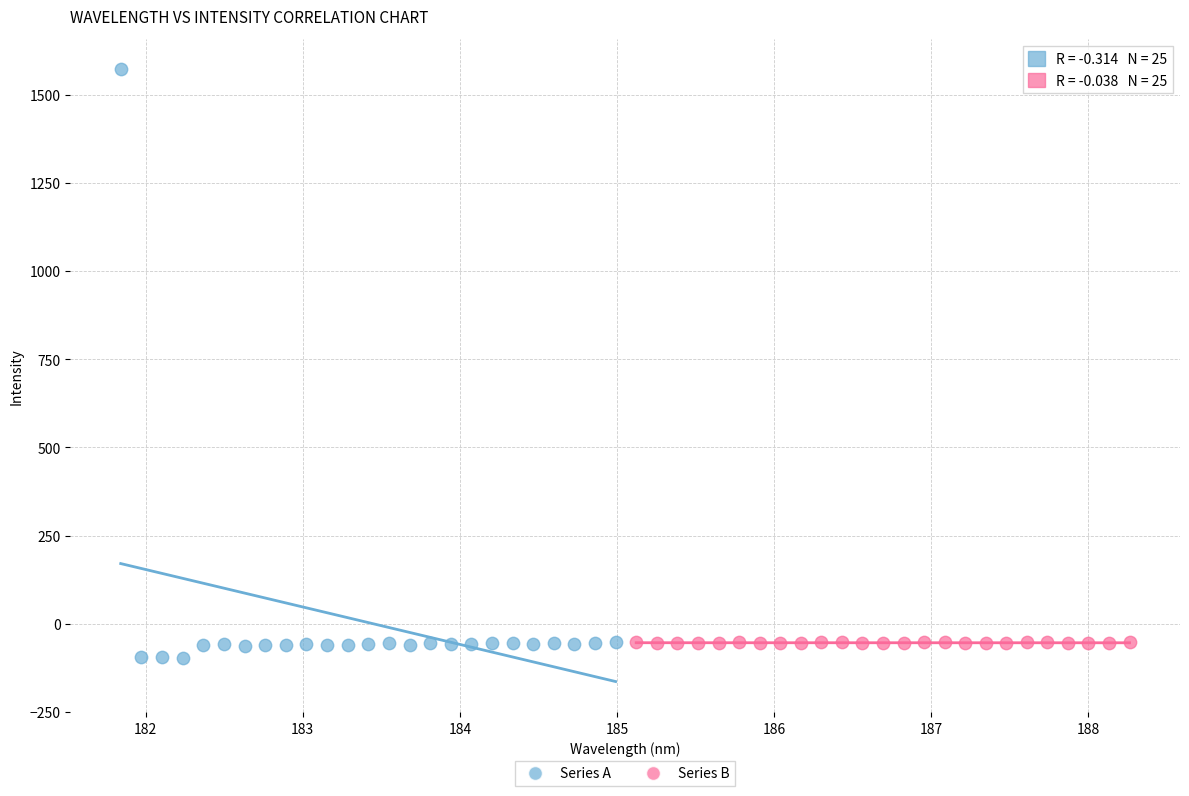

Which series has the largest Y range (max minus min)?

Series A